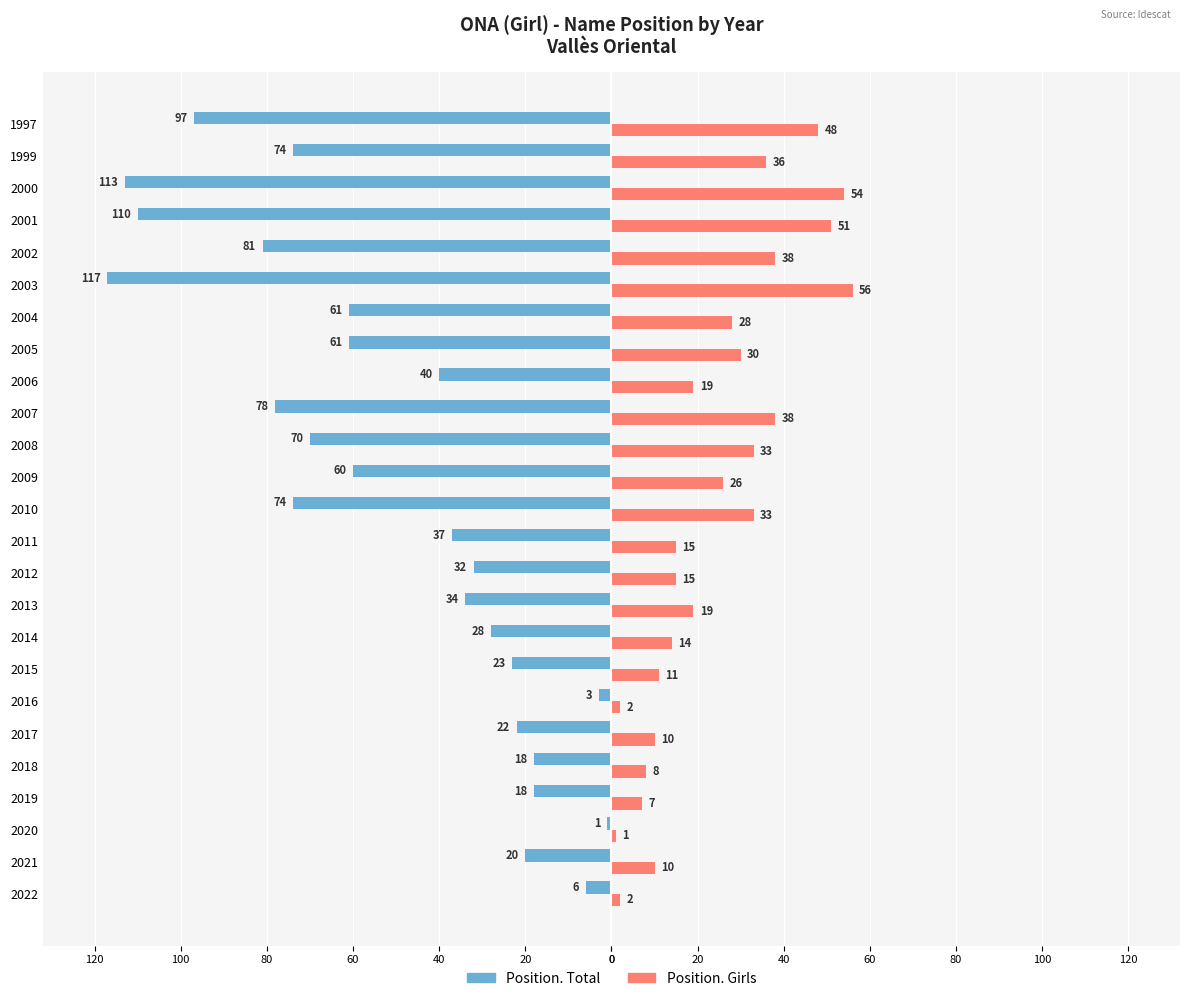

What is the sum of all Position. Girls values?

604